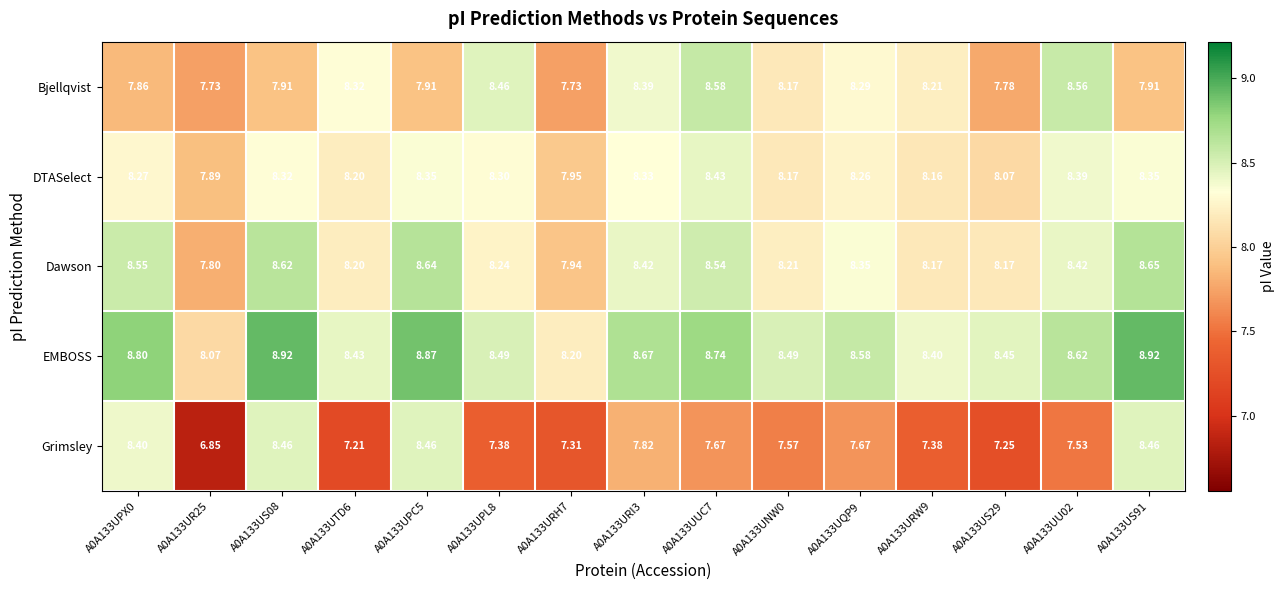

At how many categories does at least one series exceed 8?

15